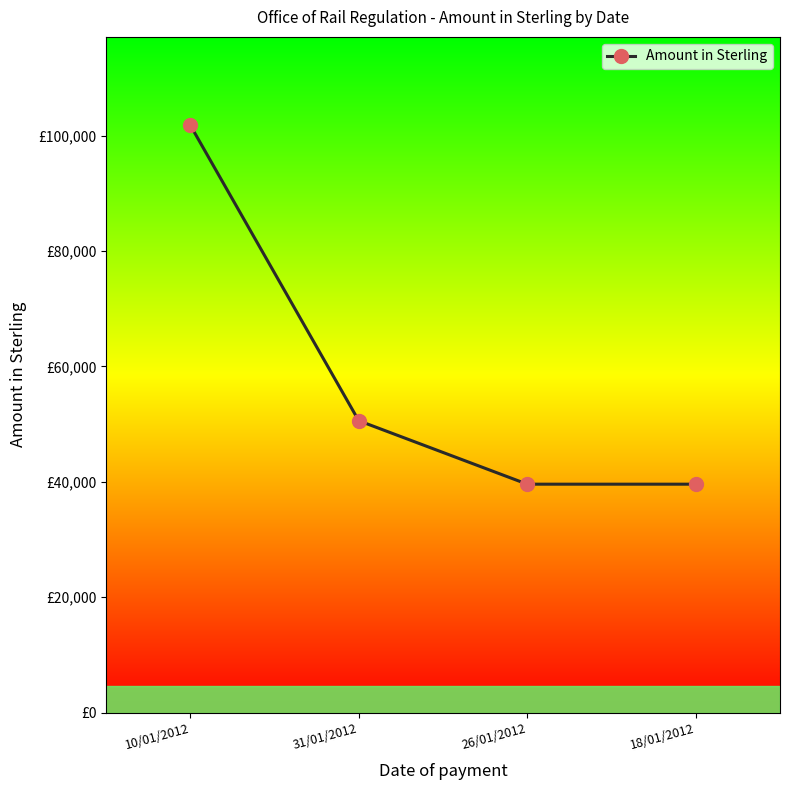

Is this an area chart (filled region under the line)?

No